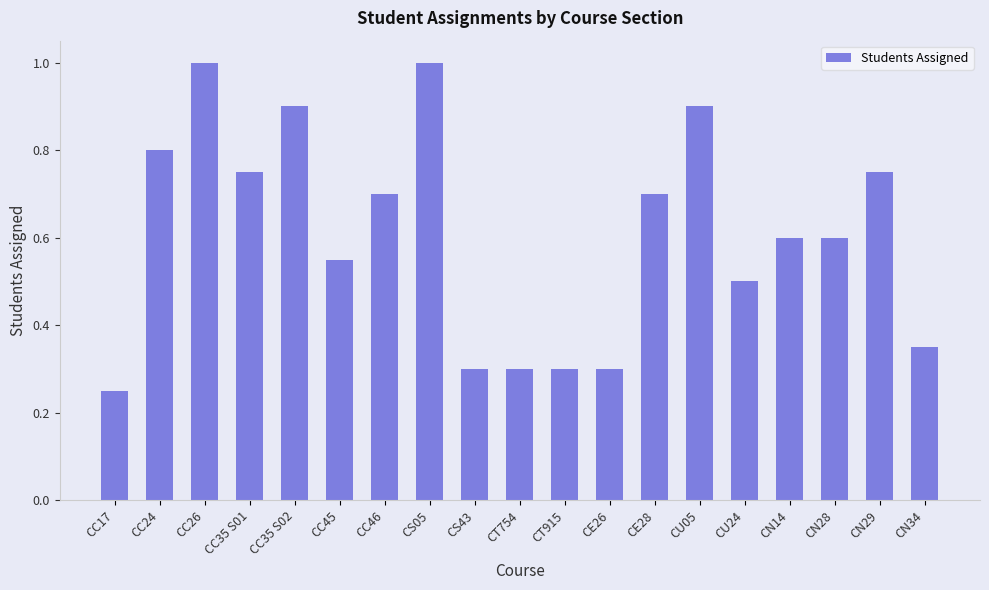

What position from the left is CN14?

16